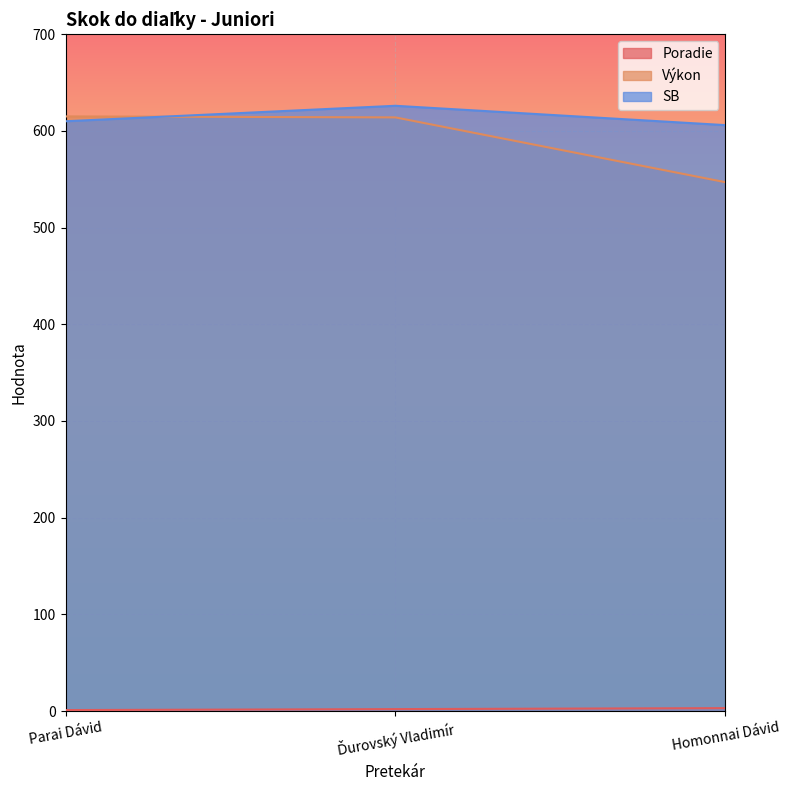

The value of Poradie at Homonnai Dávid is 3. True or false?

True